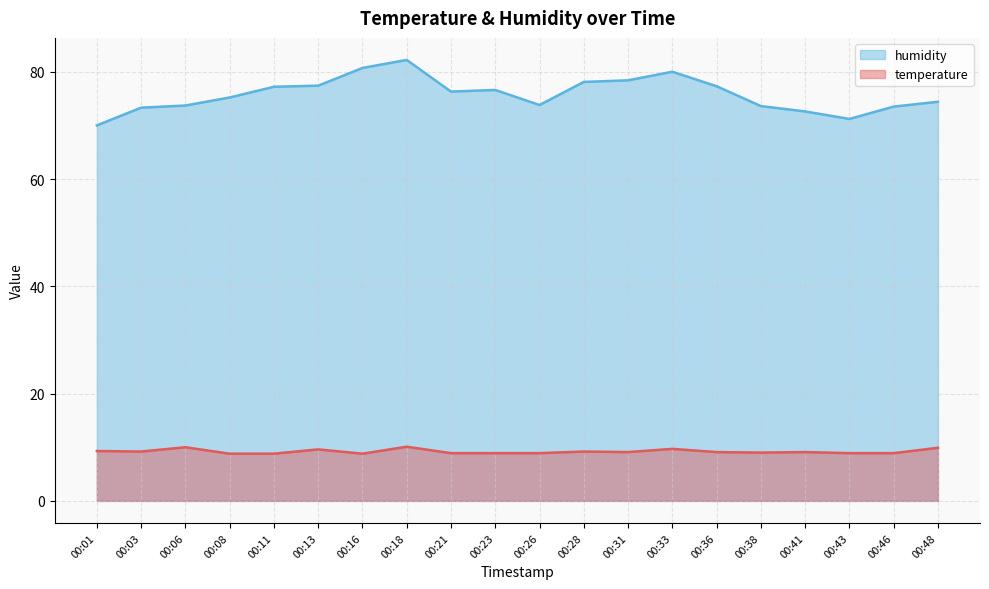

Is it true that temperature equals 14.4 at 00:21?

False